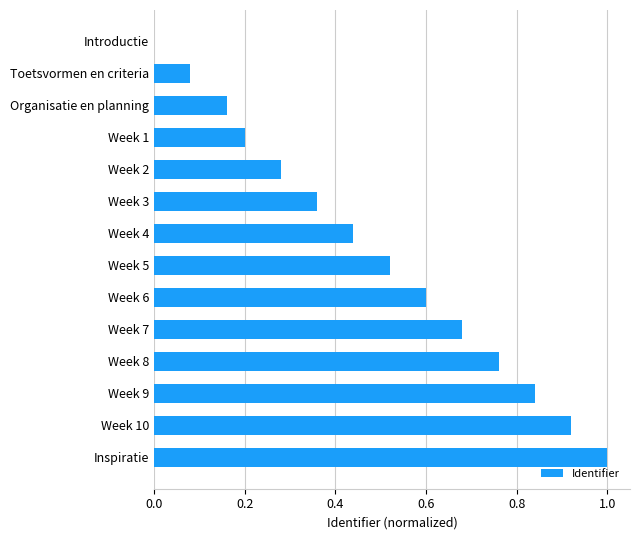

Count the number of data series in this chart.

1